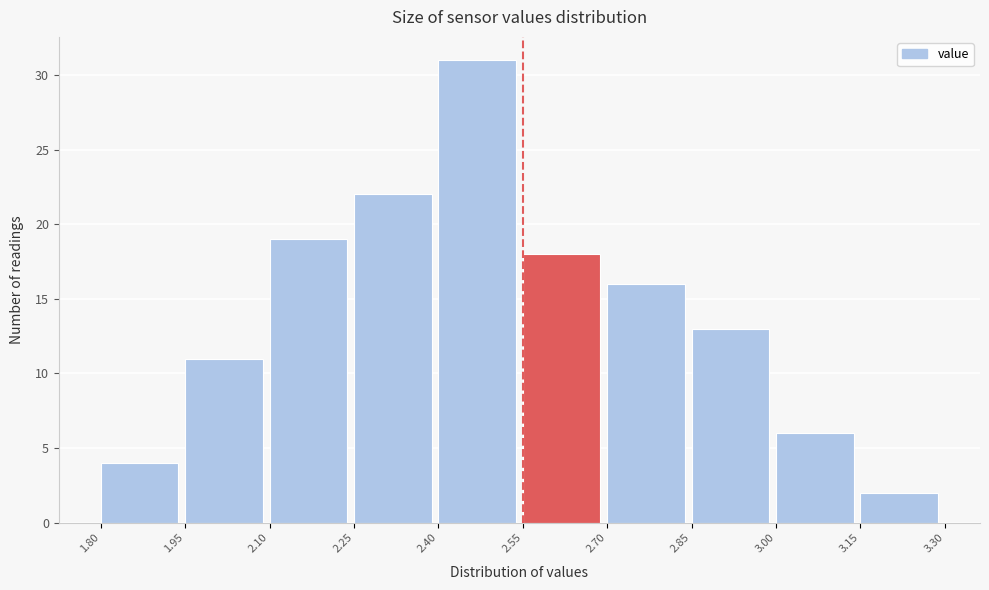

Over which range of the x-axis is the bar tallest?

2.40 to 2.55